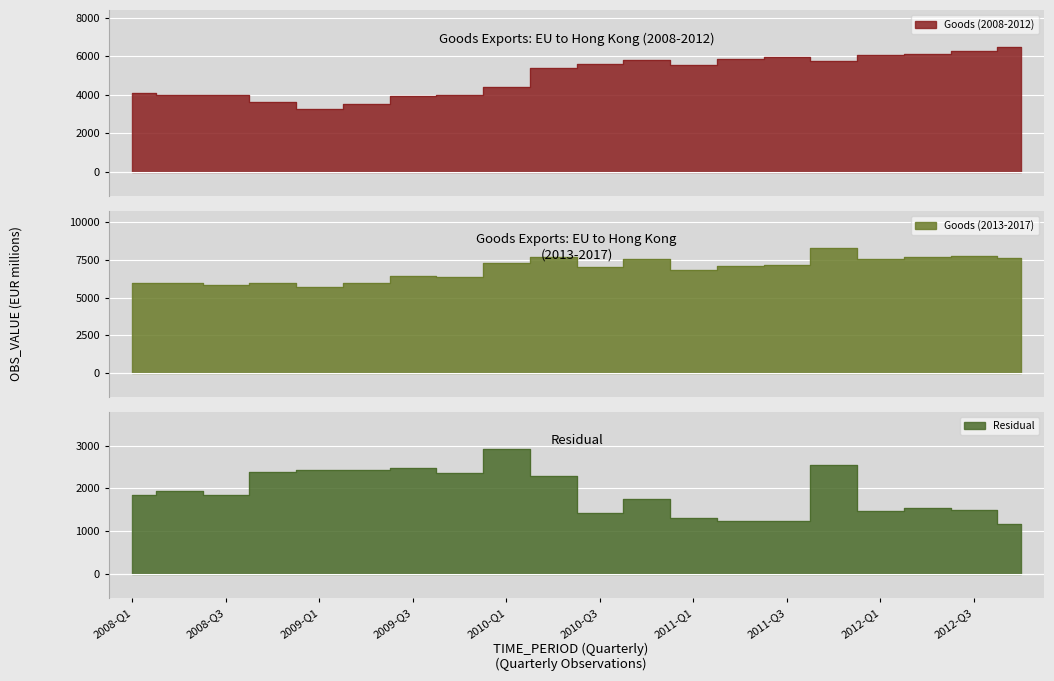

How many interior local valleys does the Goods (2008-2012) series have?

3